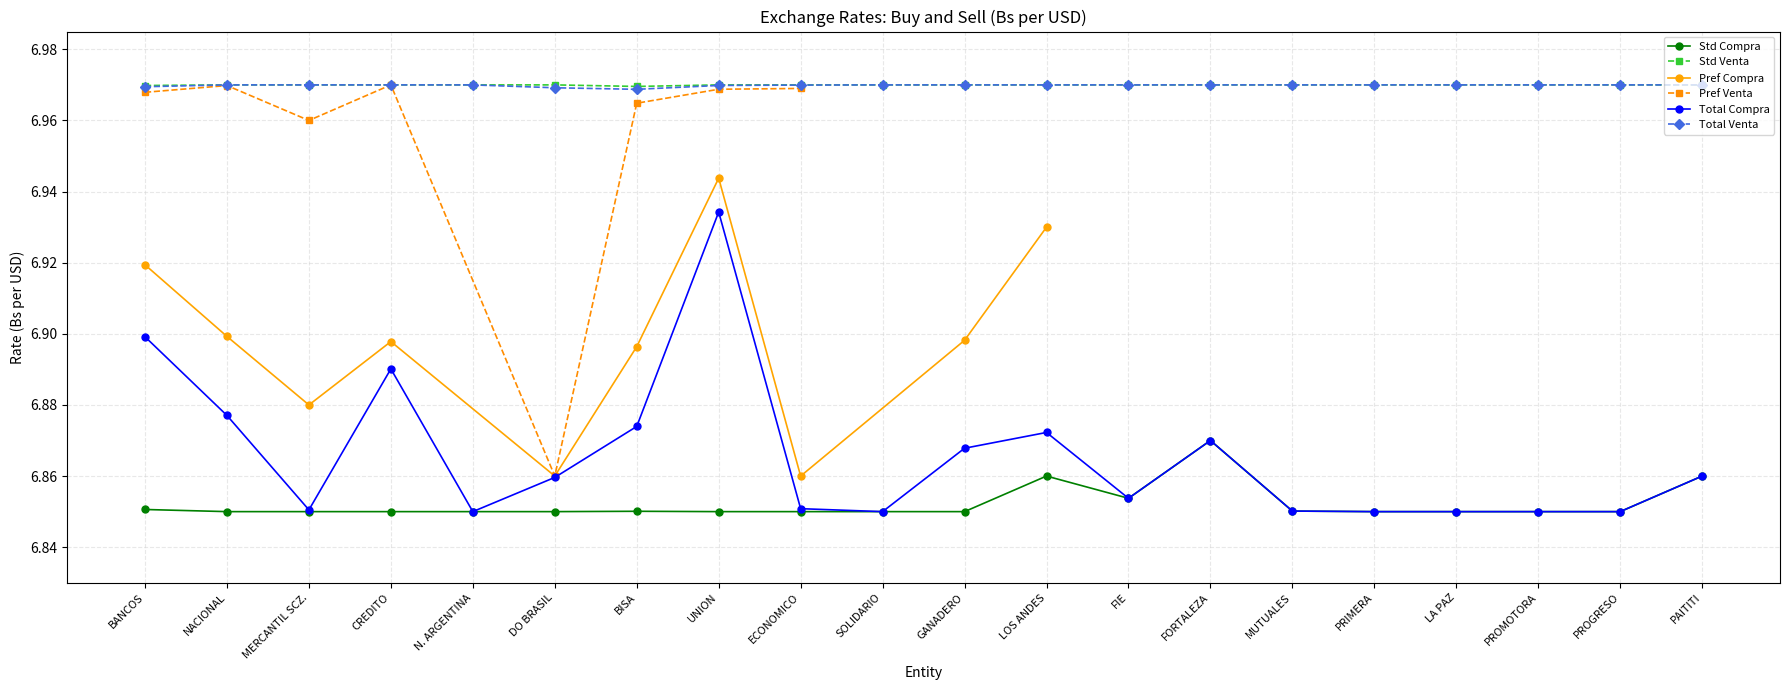

Which category has the lowest value in the Total Venta series?

BISA